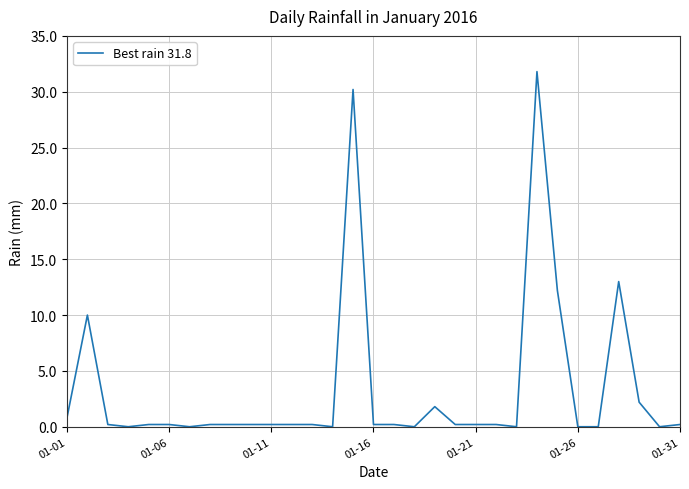

True or false: the data has more than 0 interior local peaks.

True